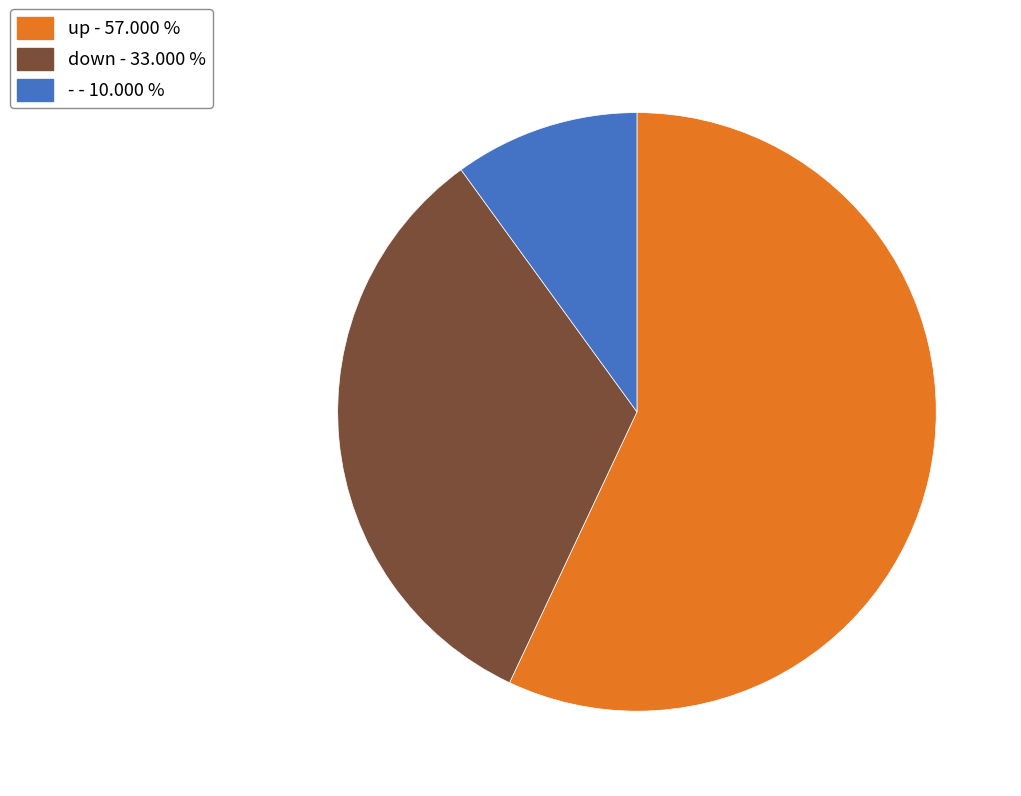

Which slice is the largest?

up